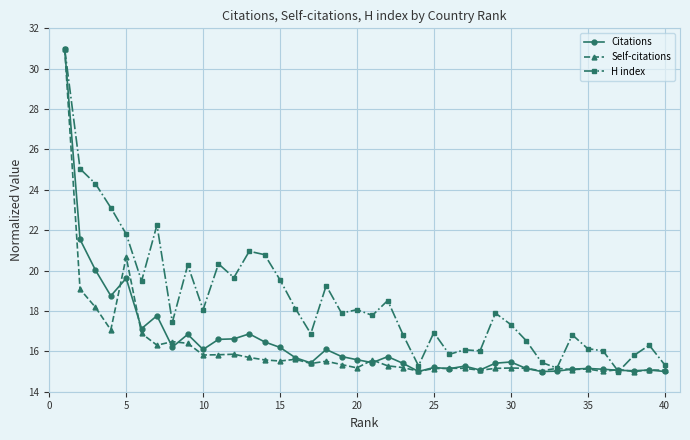

What are all the series names shown in the legend?

Citations, Self-citations, H index